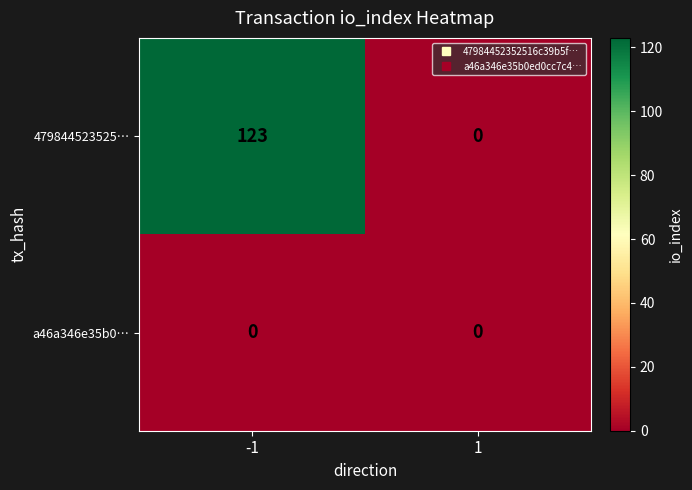

List the series in order of their overall mean, lowest first.

a46a346e35b0…, 479844523525…